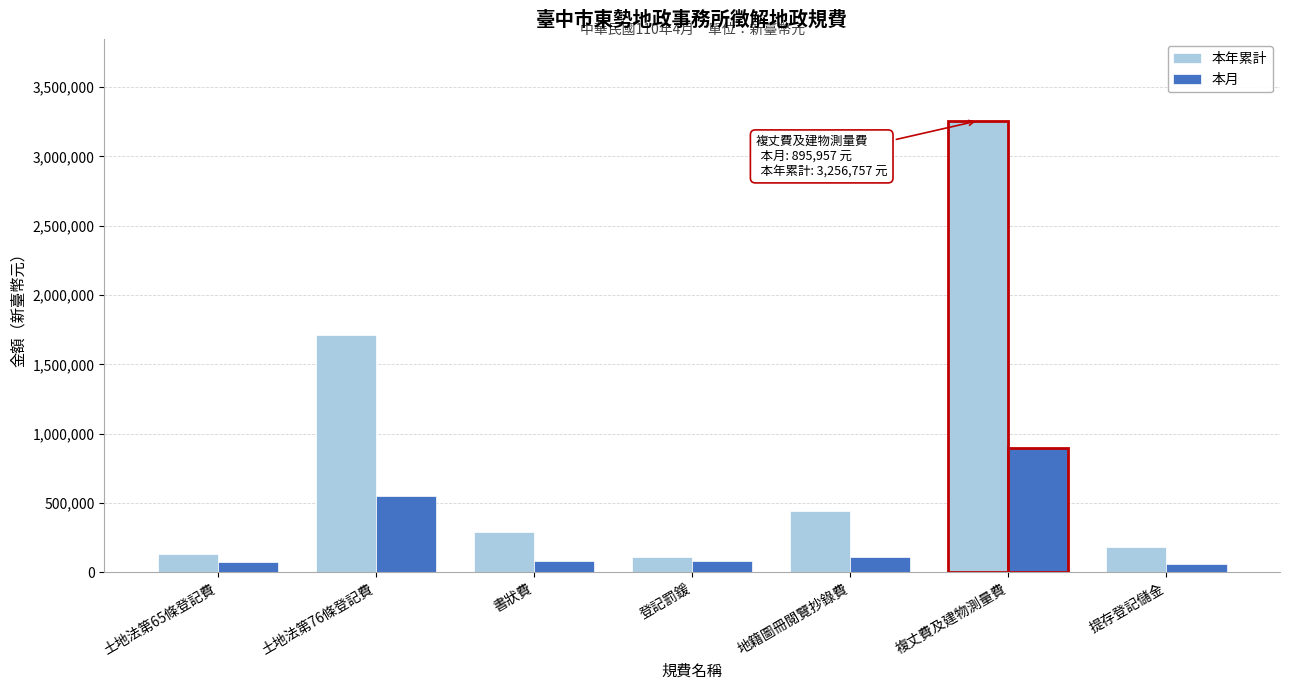

True or false: 本年累計 has a value of 184219 at 提存登記儲金.

True